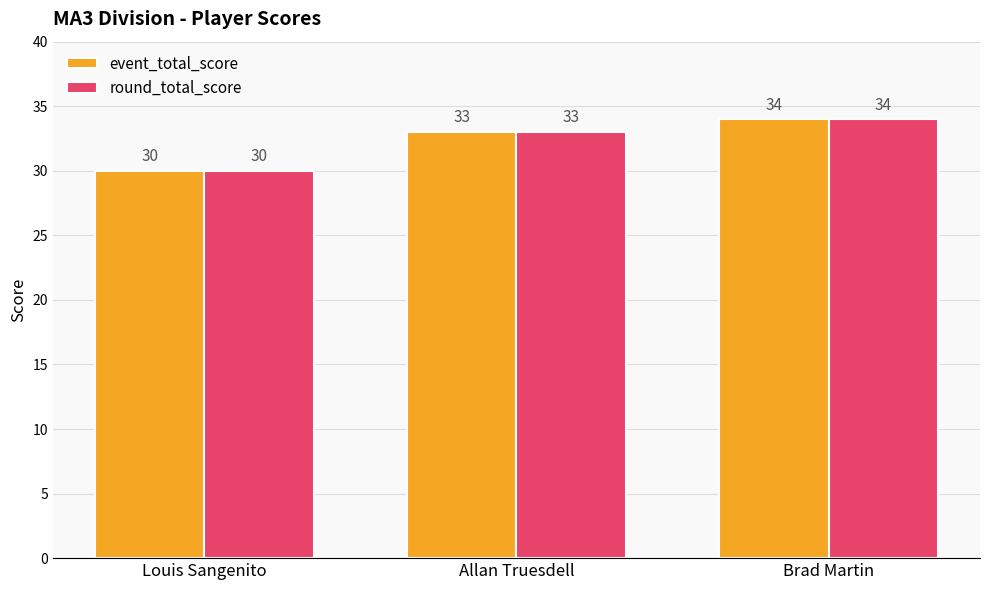

Are the bars horizontal?

No